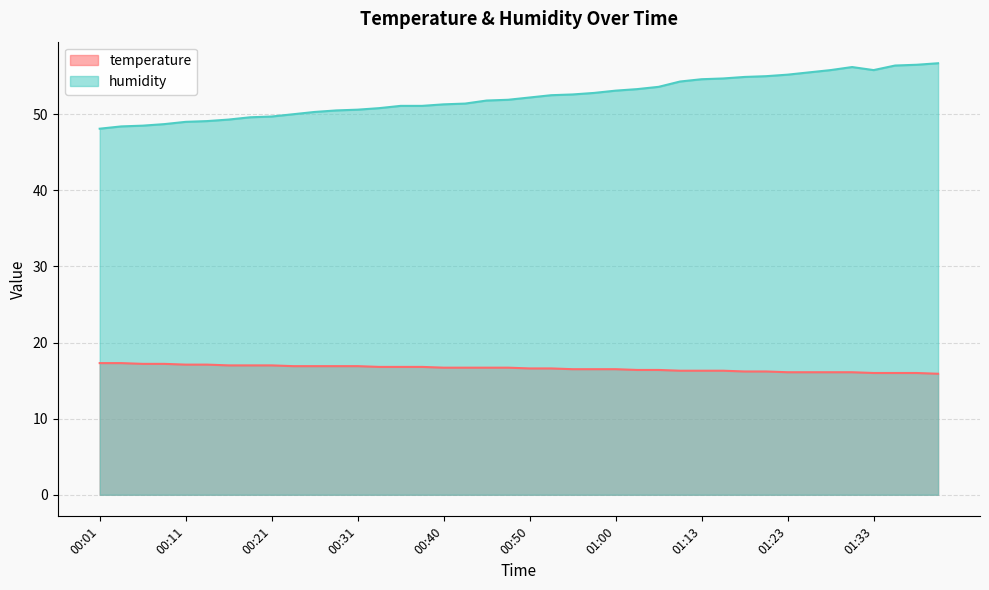

What is the minimum value shown in the chart?

15.9